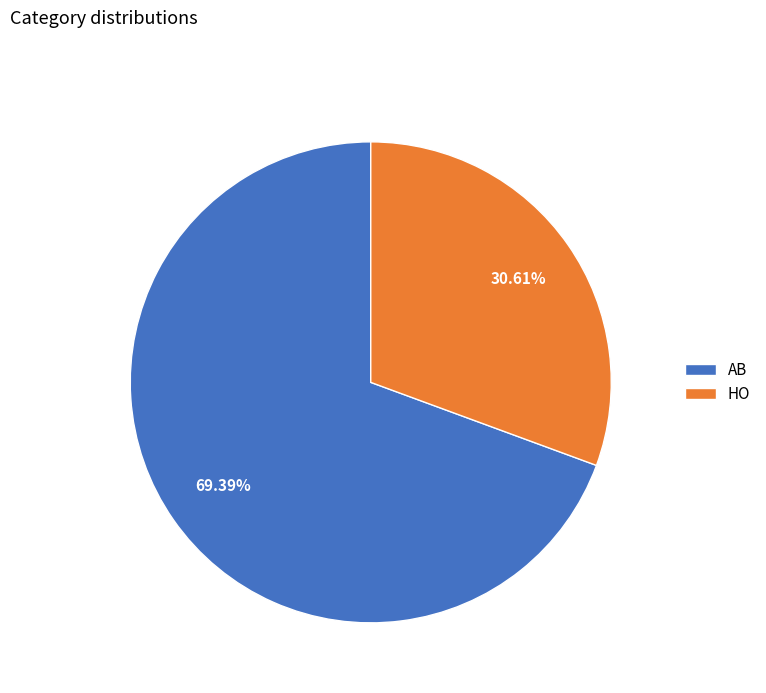

The HO slice represents 31% of the pie. True or false?

True